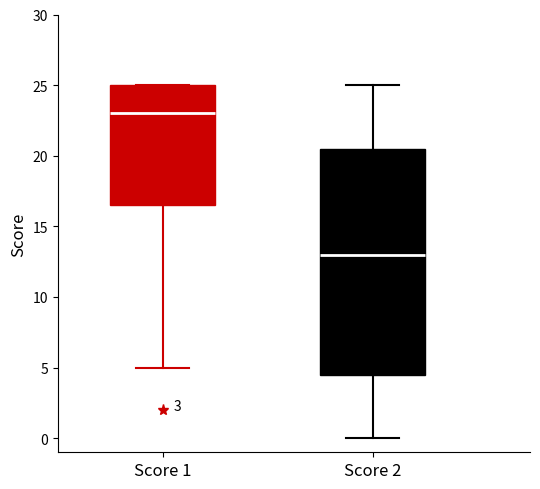

Reading left to right, read every box against the y-axis: the position of its median line, the range the box covers, and the ends of its whiskers. The values are not printed on the chart, so give them approximately, as read against the axis.

Score 1: median 23.0, box 16.5 to 25.0, whiskers 5.0 to 25.0
Score 2: median 13.0, box 4.5 to 20.5, whiskers 0.0 to 25.0